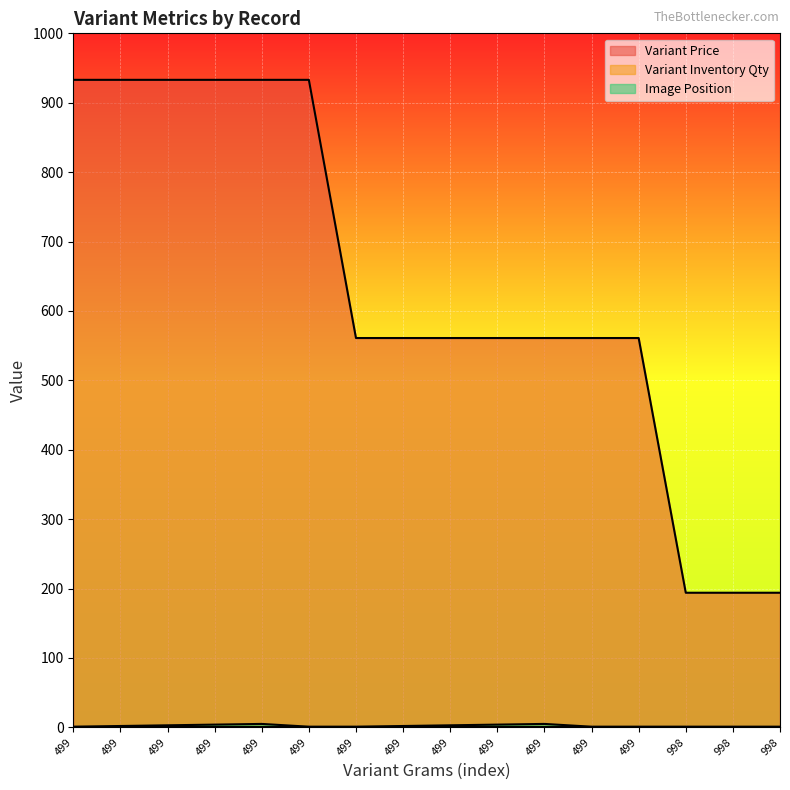

What is the sum of all Image Position values?

36